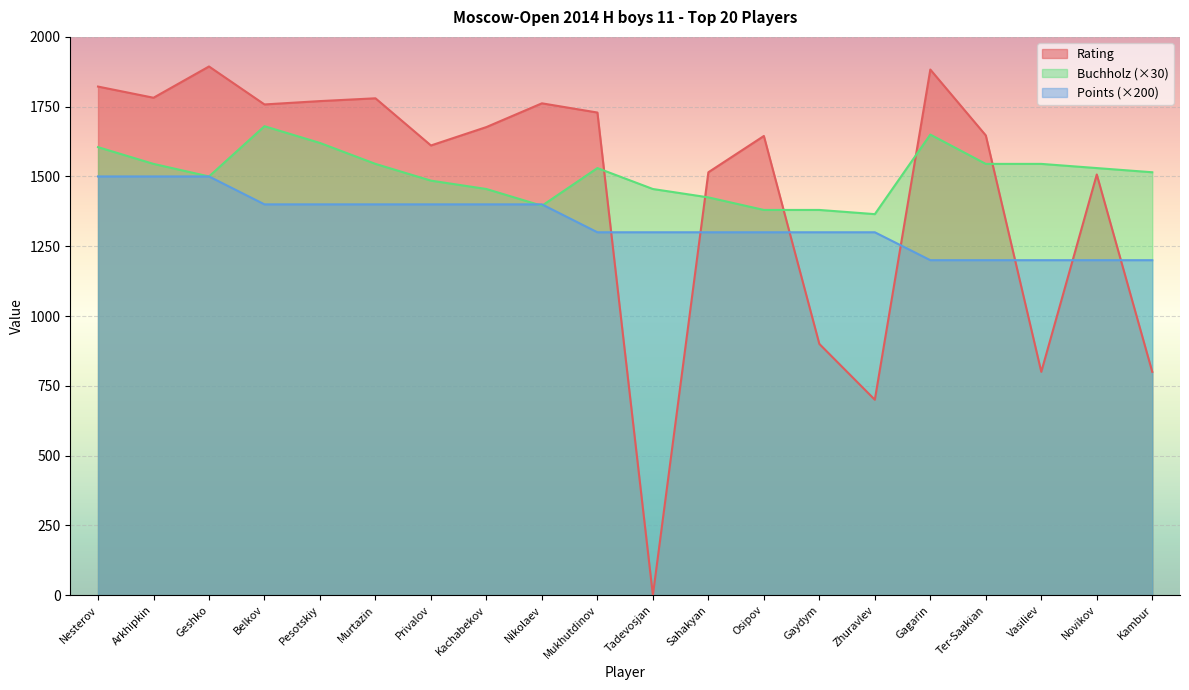

Between Vasiliev and Nikolaev, which is larger?

Nikolaev